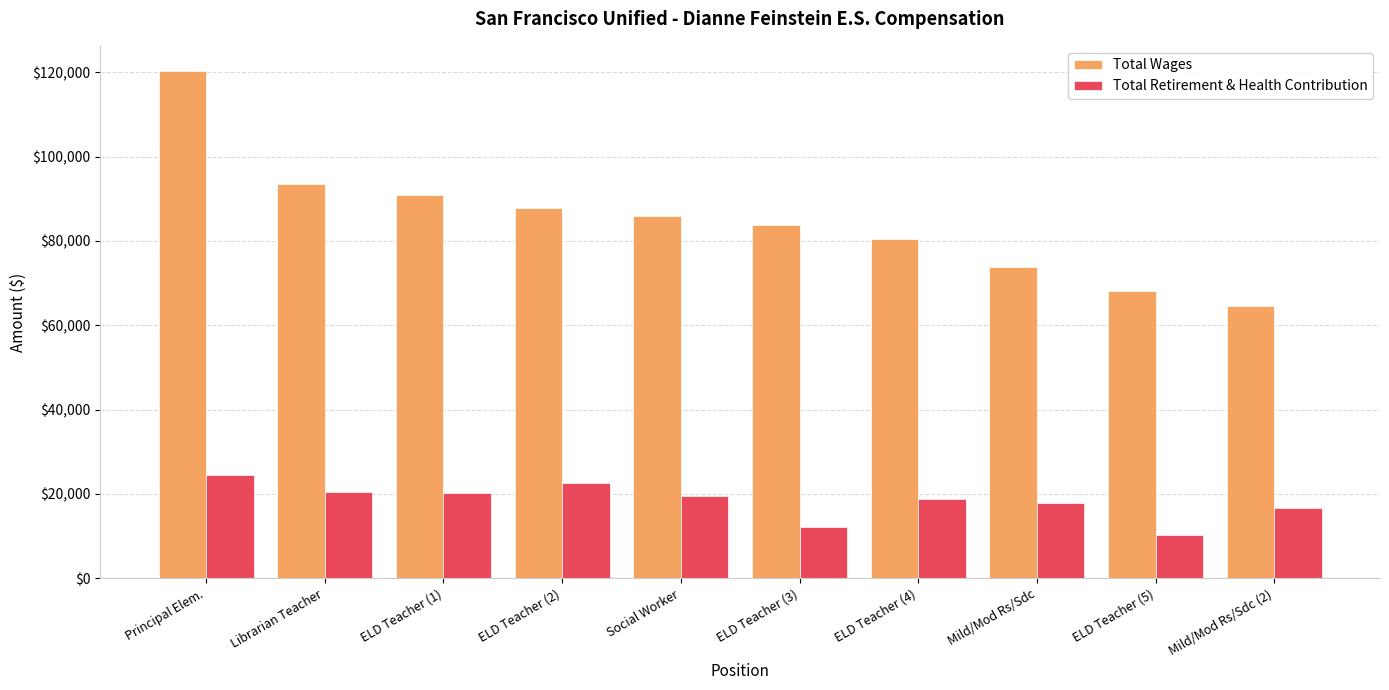

At which label does Total Wages reach its peak?

Principal Elem.